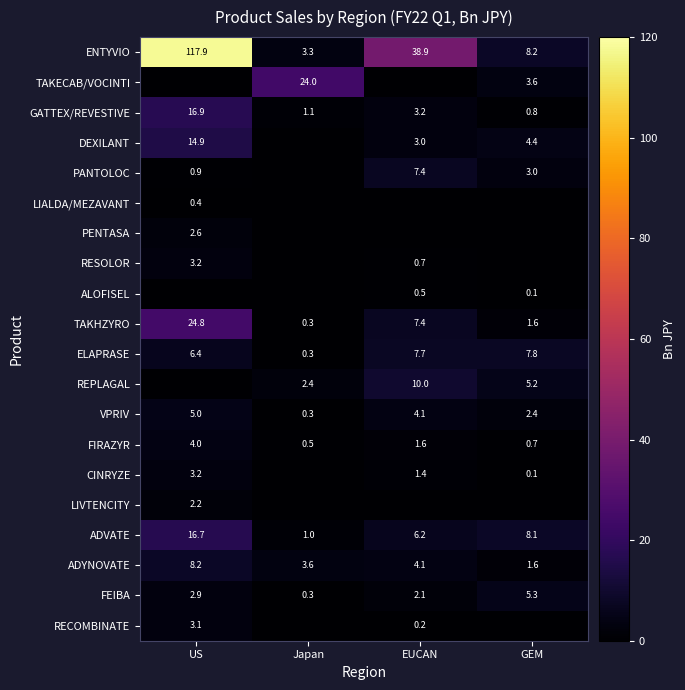

What is the difference between the second highest and second lowest values in the VPRIV series?

1.7